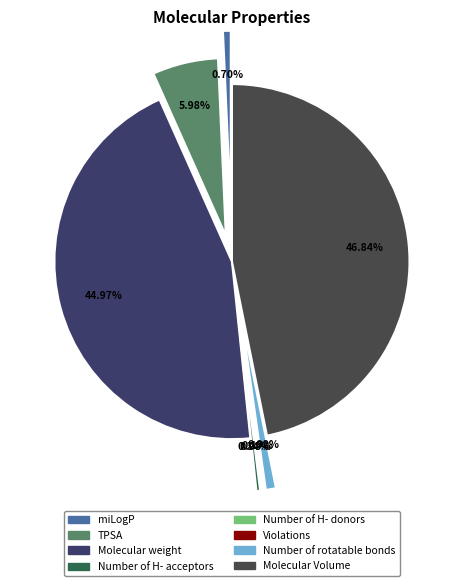

Is it true that Number of rotatable bonds is 1% of the pie?

True